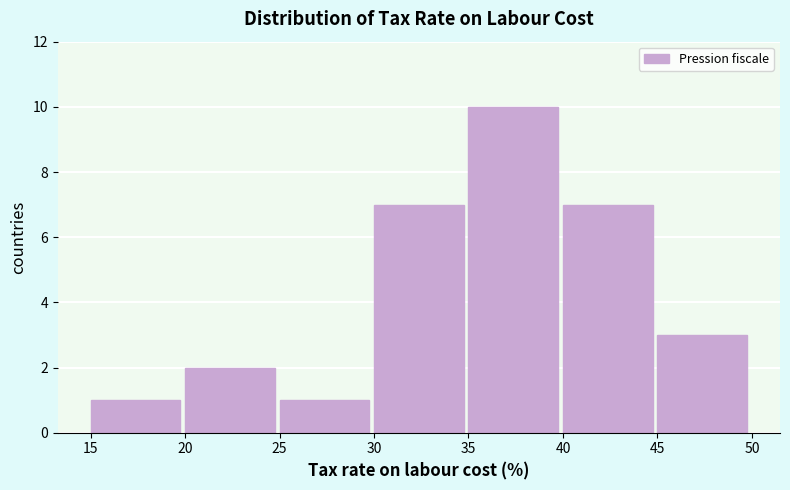

Reading left to right, list every bar in this chart as the range it spans on the x-axis followed by its height. The values are not printed on the chart, so give them approximately, as read against the axis.

15 to 20: 1
20 to 25: 2
25 to 30: 1
30 to 35: 7
35 to 40: 10
40 to 45: 7
45 to 50: 3